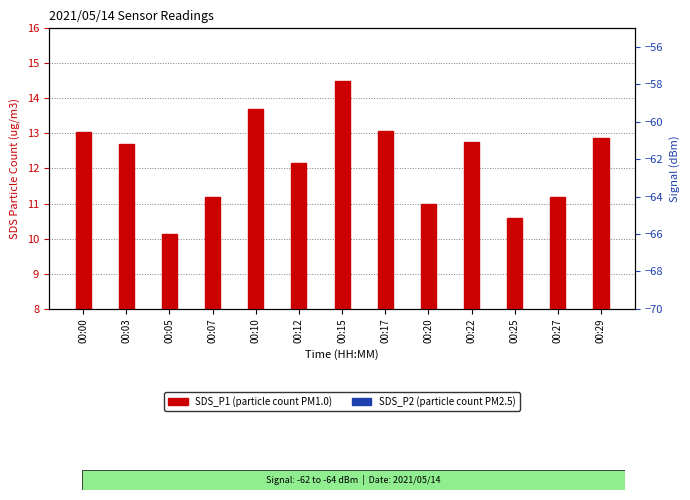

What is the approximate value of SDS_P1 at 00:15?

14.5